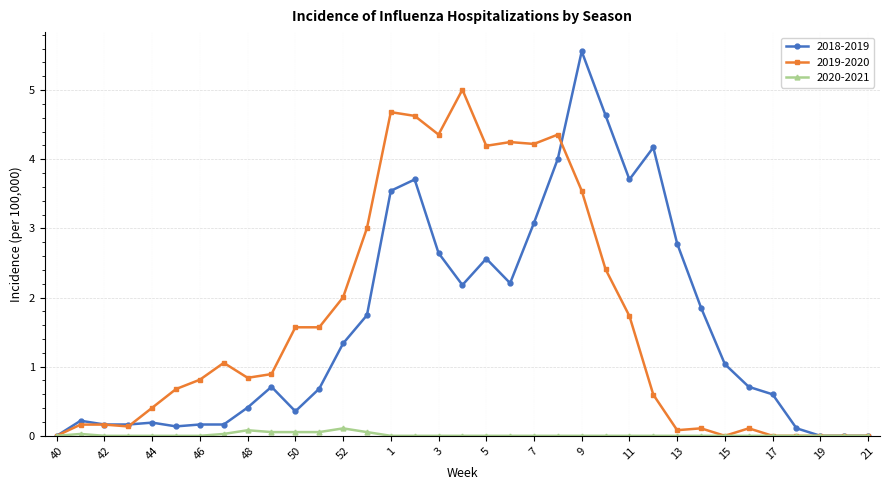

What is the sum of all 2019-2020 values?

57.5